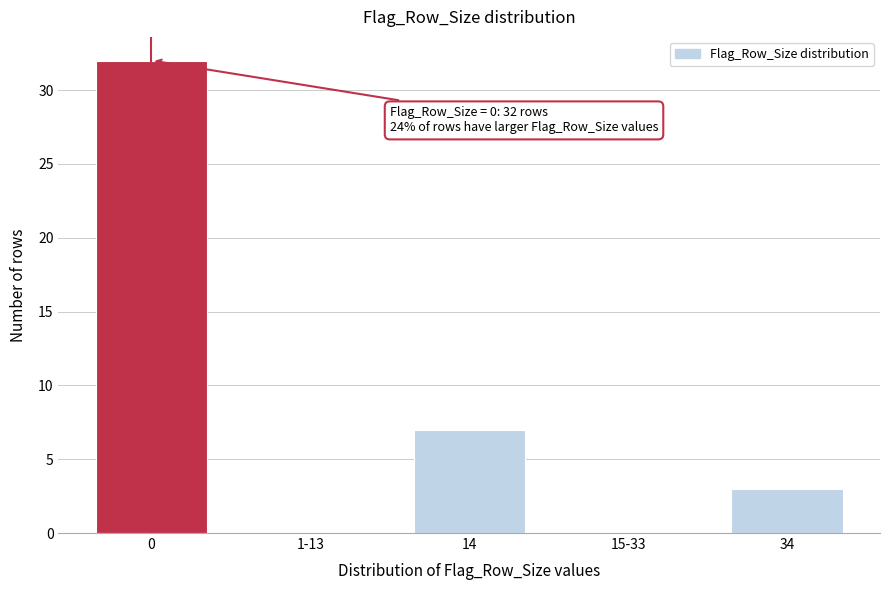

Reading left to right, transcribe all the data shown in this chart.

0=32	1-13=0	14=7	15-33=0	34=3